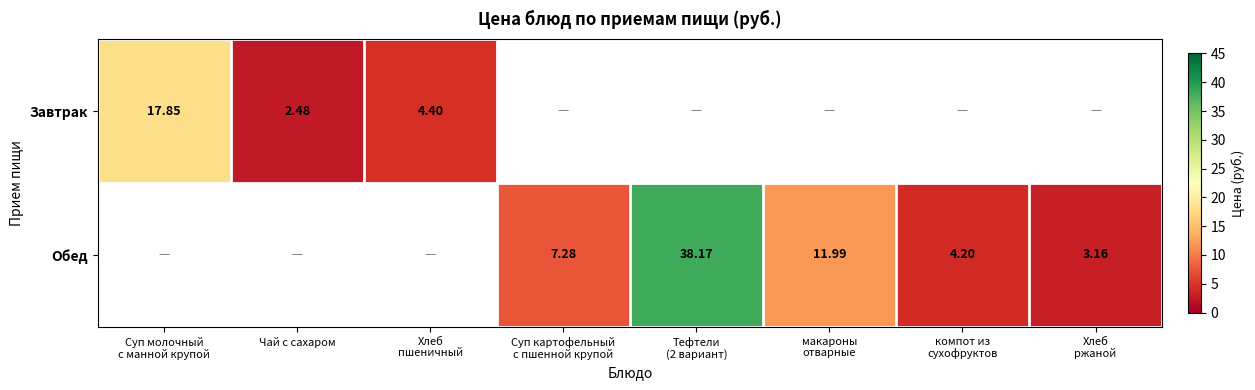

The Обед series shows 7.3 at макароны отварные. True or false?

False